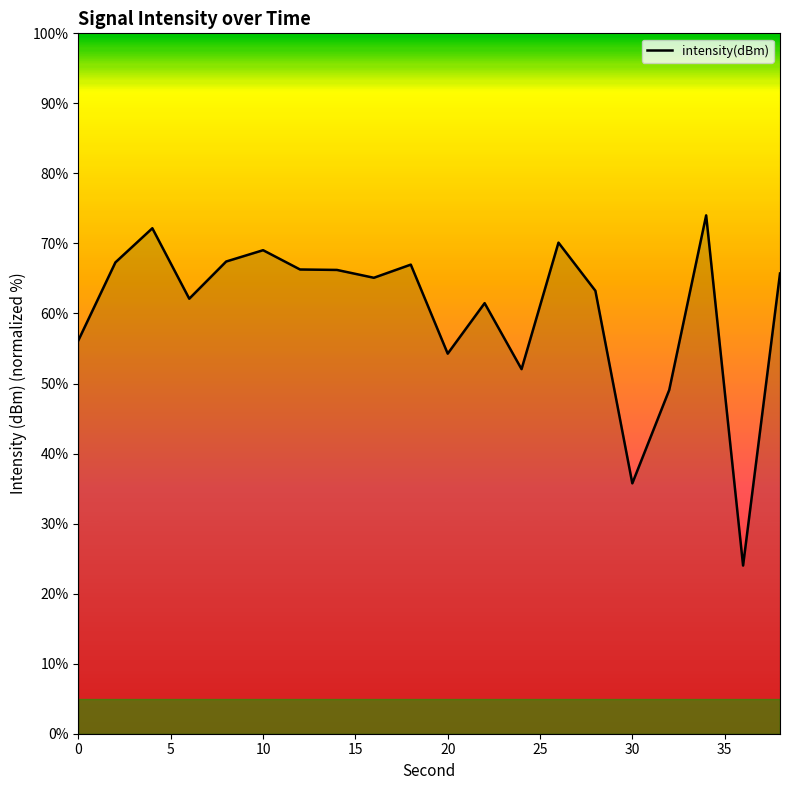

What is the greatest value displayed?

74.0